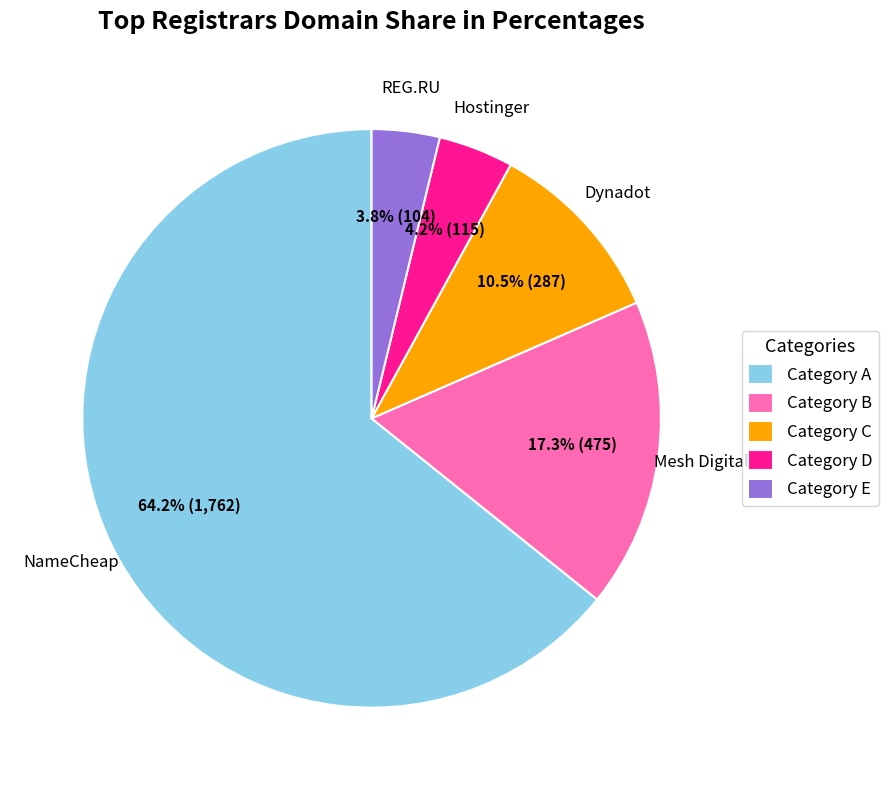

To the nearest percent, what is the difference between the largest and smallest slice percentages?

60%